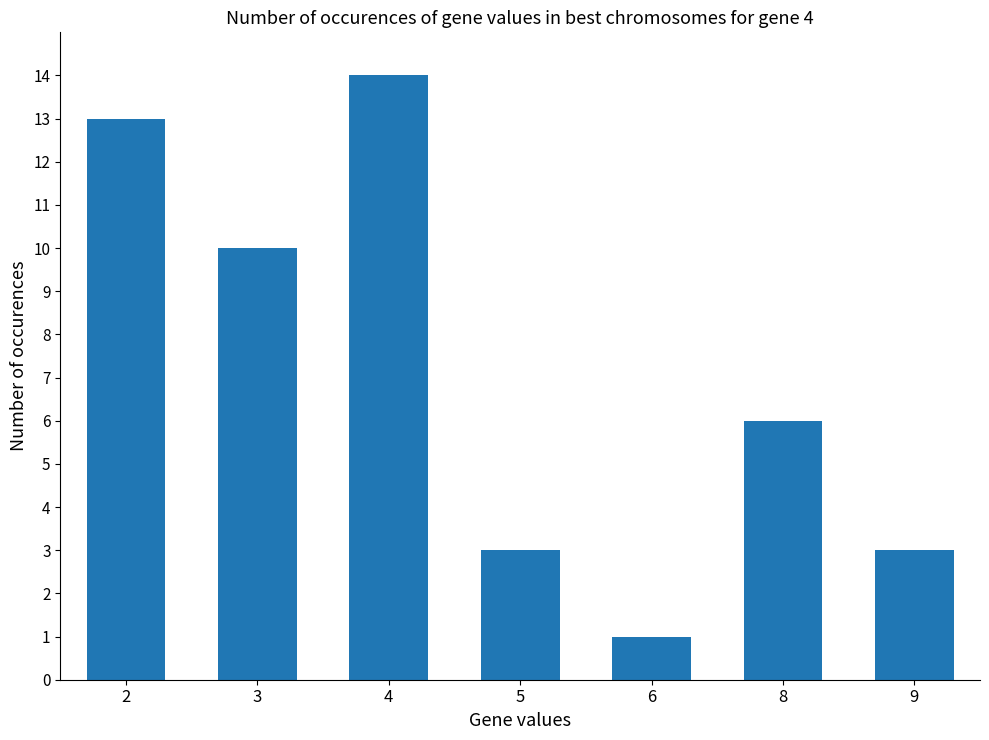

True or false: the data shows 10 at 3.

True